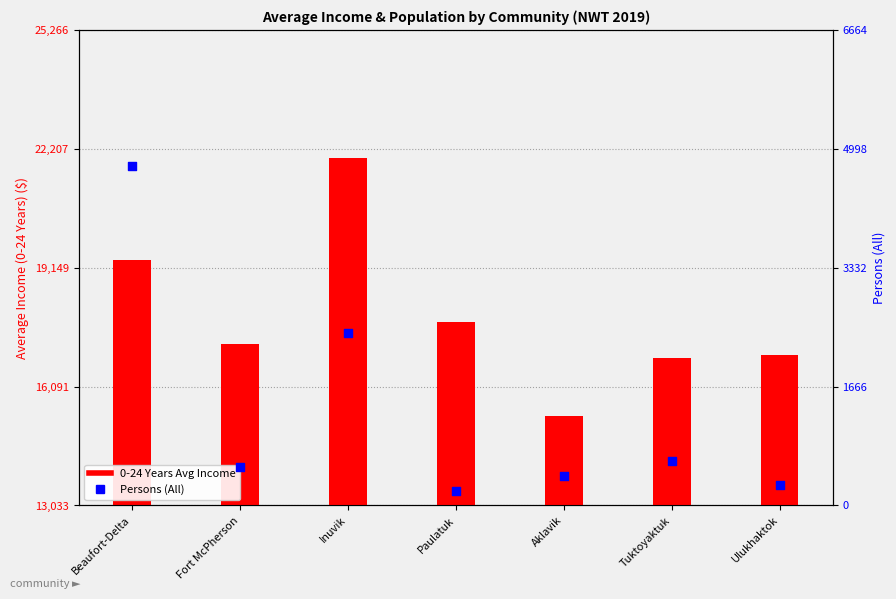

Which series has the widest spread of Y values?

0-24 Years Avg Income